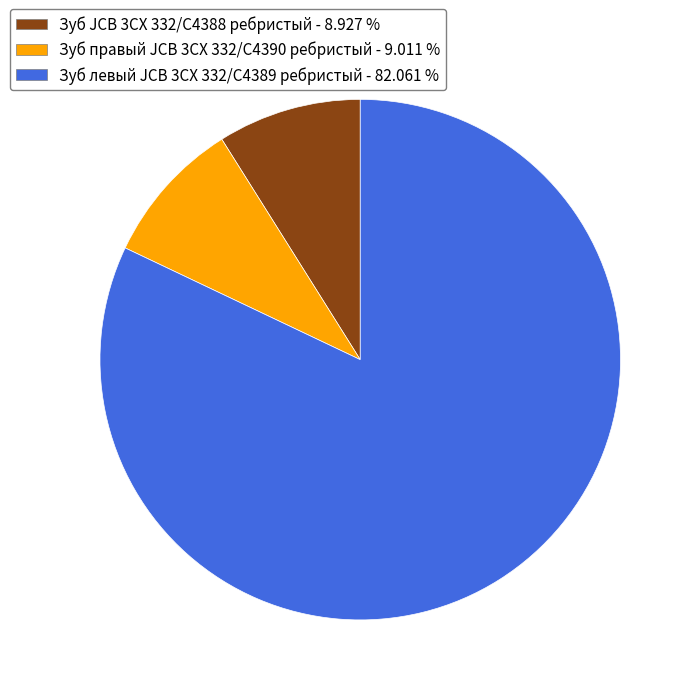

What is the majority slice?

Зуб левый JCB 3CX 332/C4389 ребристый